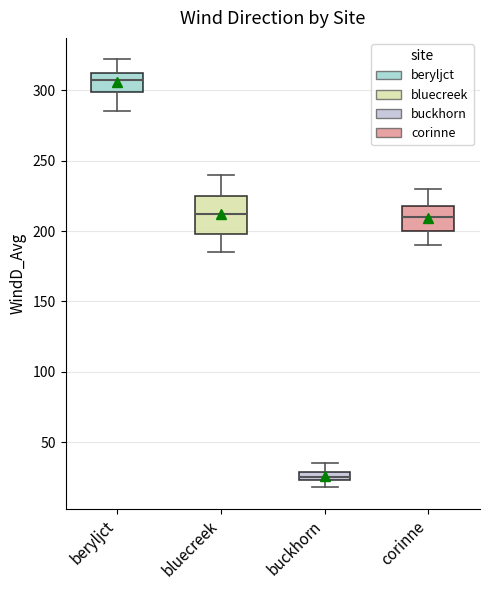

Which box has the lowest median line?

buckhorn